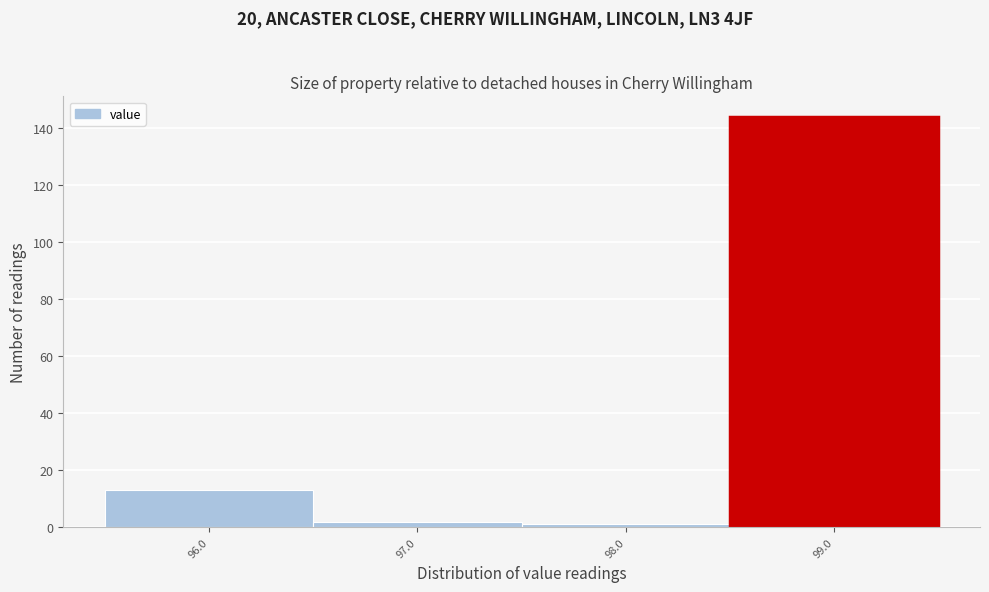

Reading right to left, what are all the values shown in this chart?

99.0=144	98.0=1	97.0=2	96.0=13